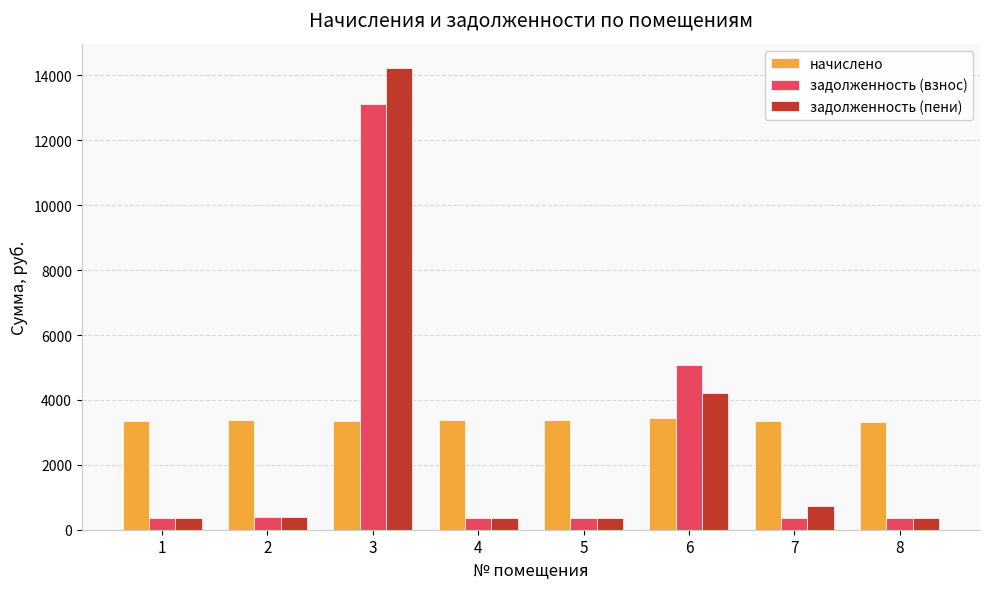

Is the value of задолженность (пени) at 6 greater than the value of начислено at 6?

Yes